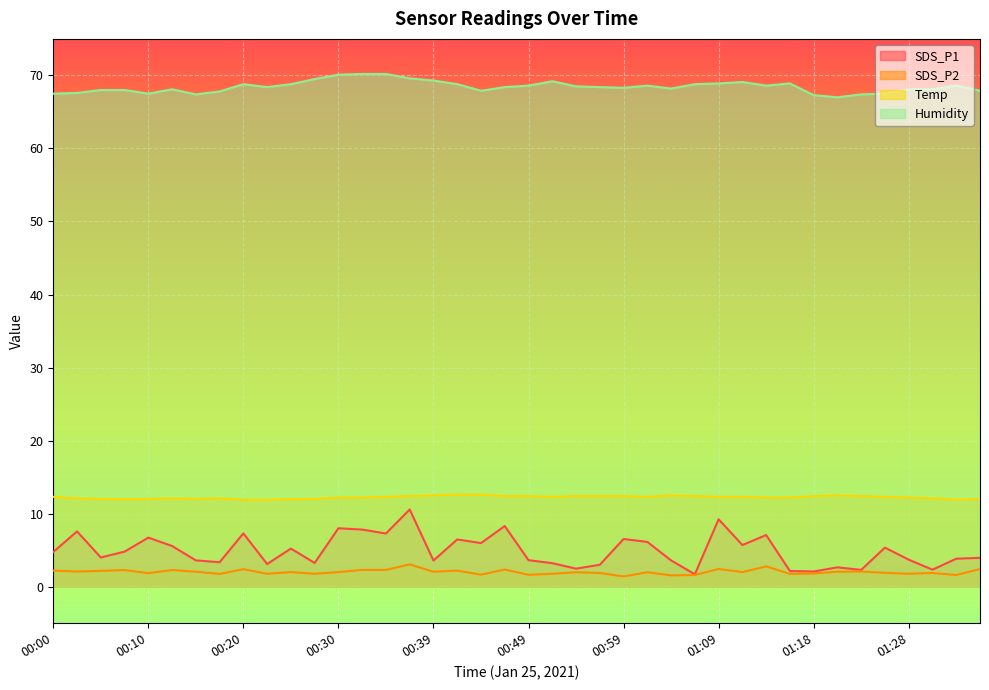

How many data points in Temp are above 12?

30